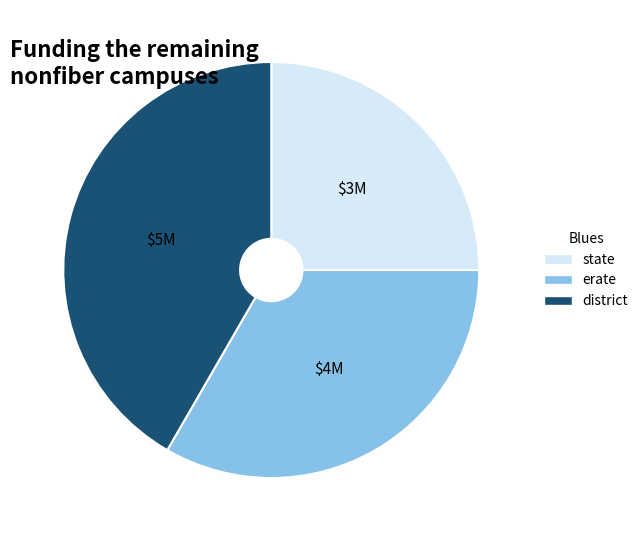

Is there any slice that represents more than half of the pie?

No